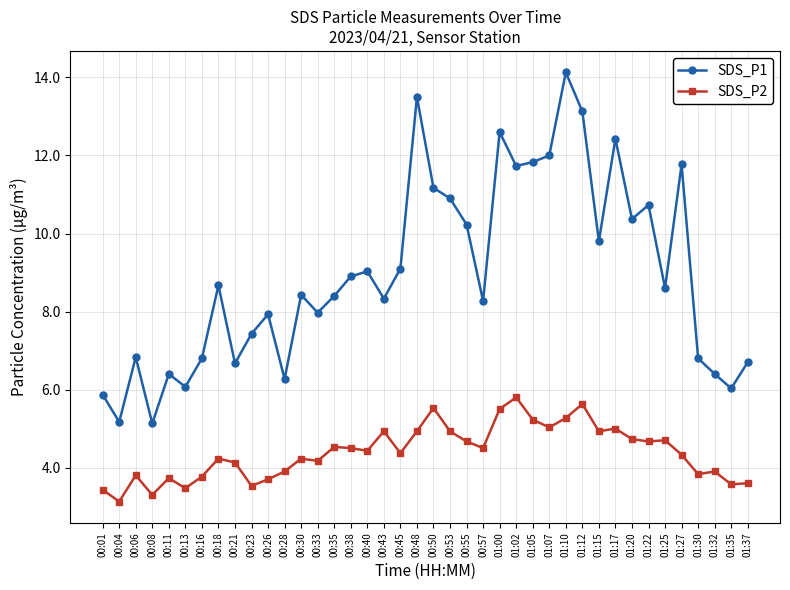

What is the sum of all SDS_P2 values?

175.6